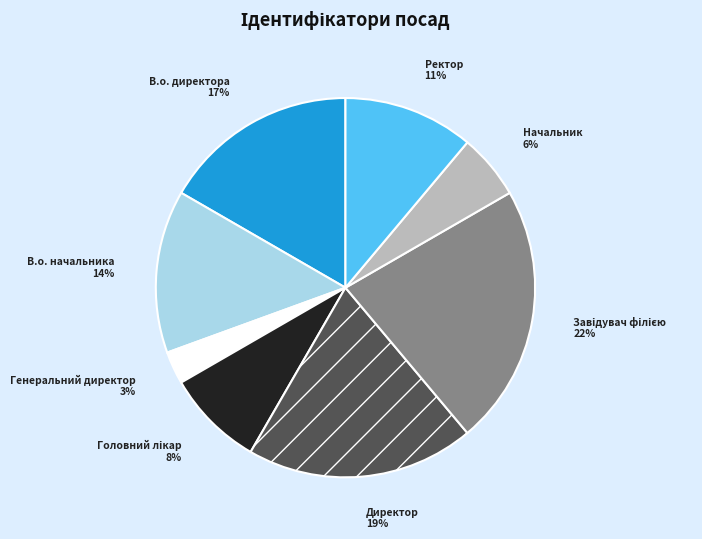

To the nearest percent, what is the average slice percentage?

12%